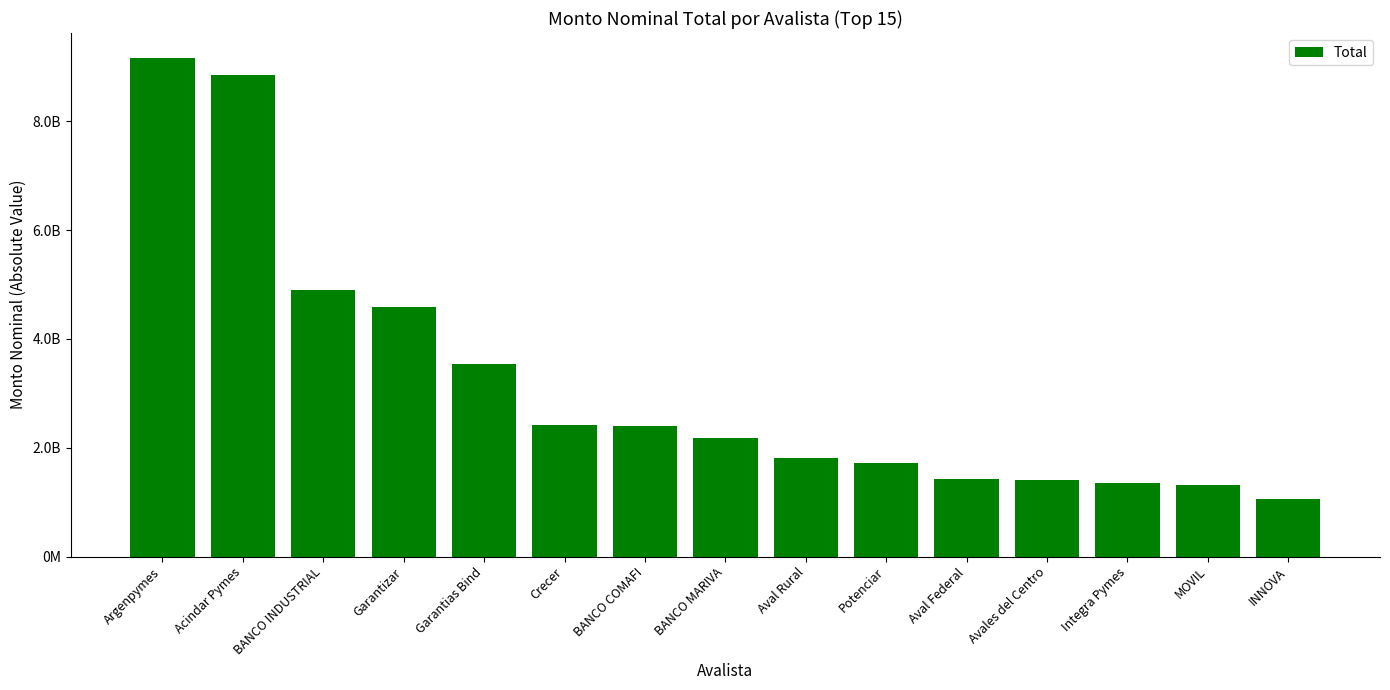

Does the chart contain any negative values?

No